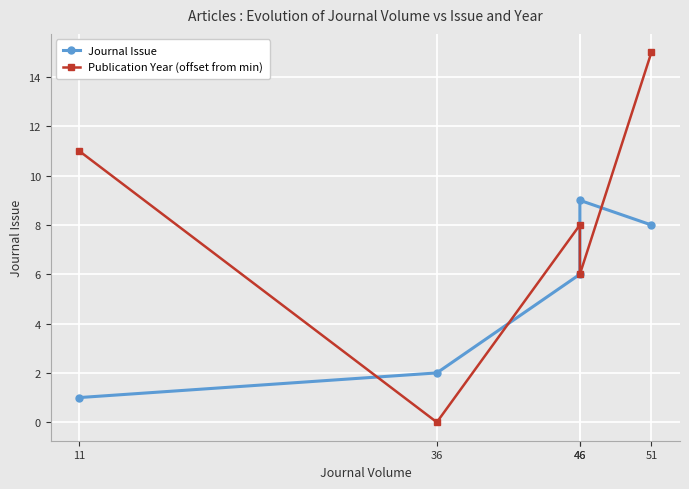

How many lines are shown in the chart?

2